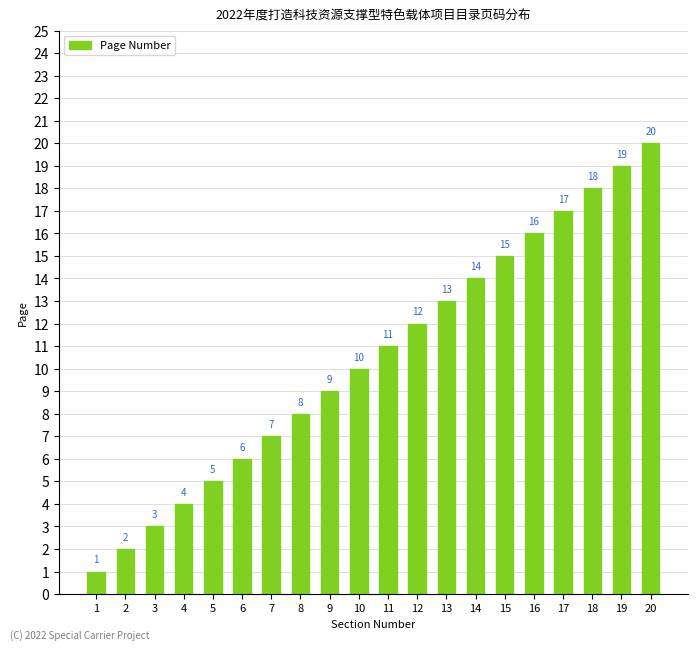

Which has a higher value, 10 or 13?

13